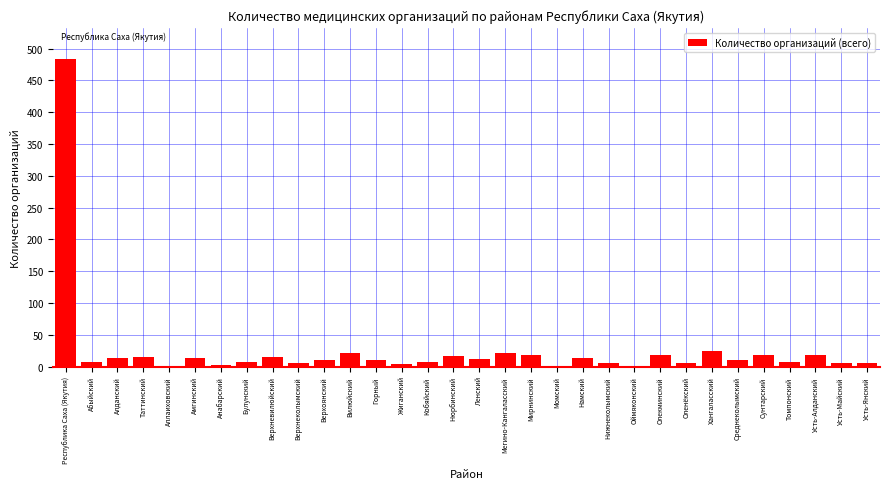

What is the ratio of the value at Мирнинский to the value at Хангаласский?

0.8